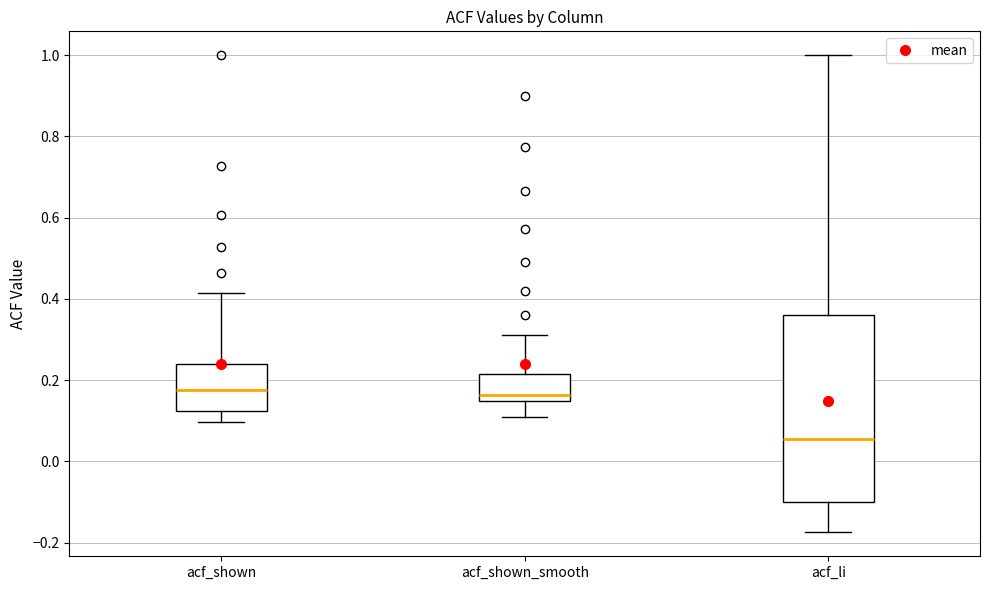

Reading left to right, read every box against the y-axis: the position of its median line, the range the box covers, and the ends of its whiskers. The values are not printed on the chart, so give them approximately, as read against the axis.

acf_shown: median 0.18, box 0.12 to 0.24, whiskers 0.10 to 0.42
acf_shown_smooth: median 0.16, box 0.14 to 0.22, whiskers 0.10 to 0.32
acf_li: median 0.06, box -0.10 to 0.36, whiskers -0.18 to 1.00